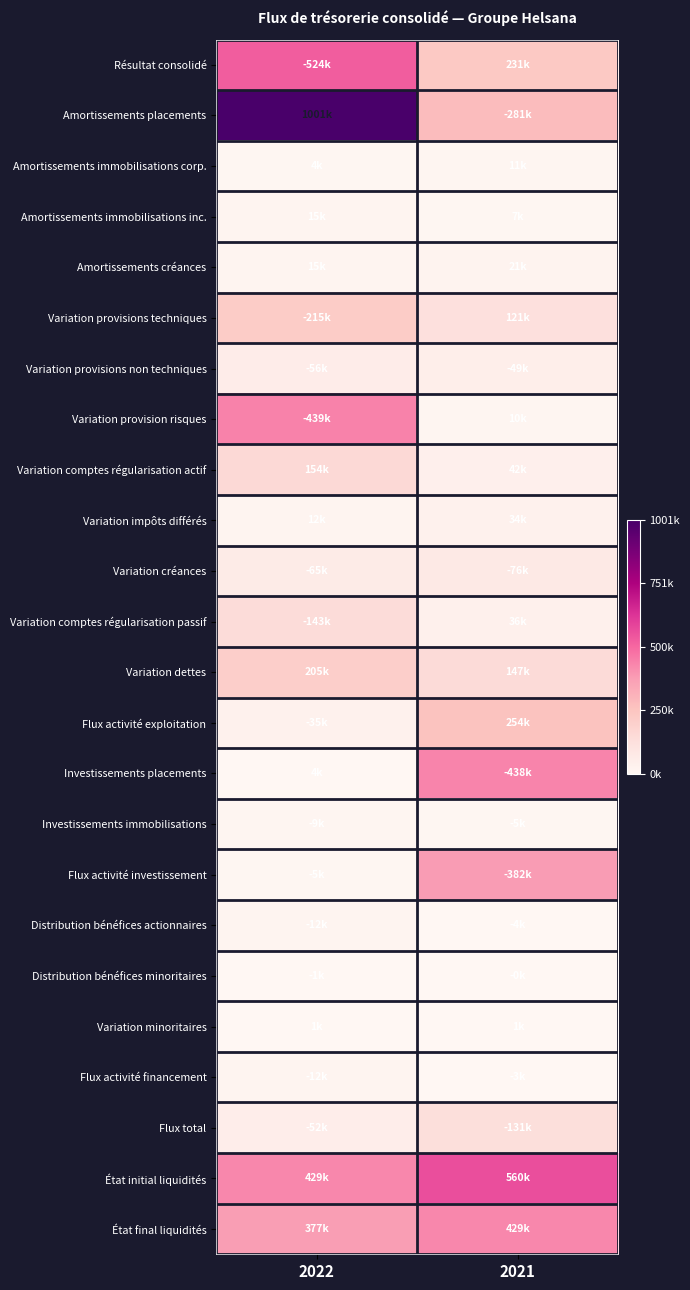

Which series has the widest spread of values?

Amortissements placements